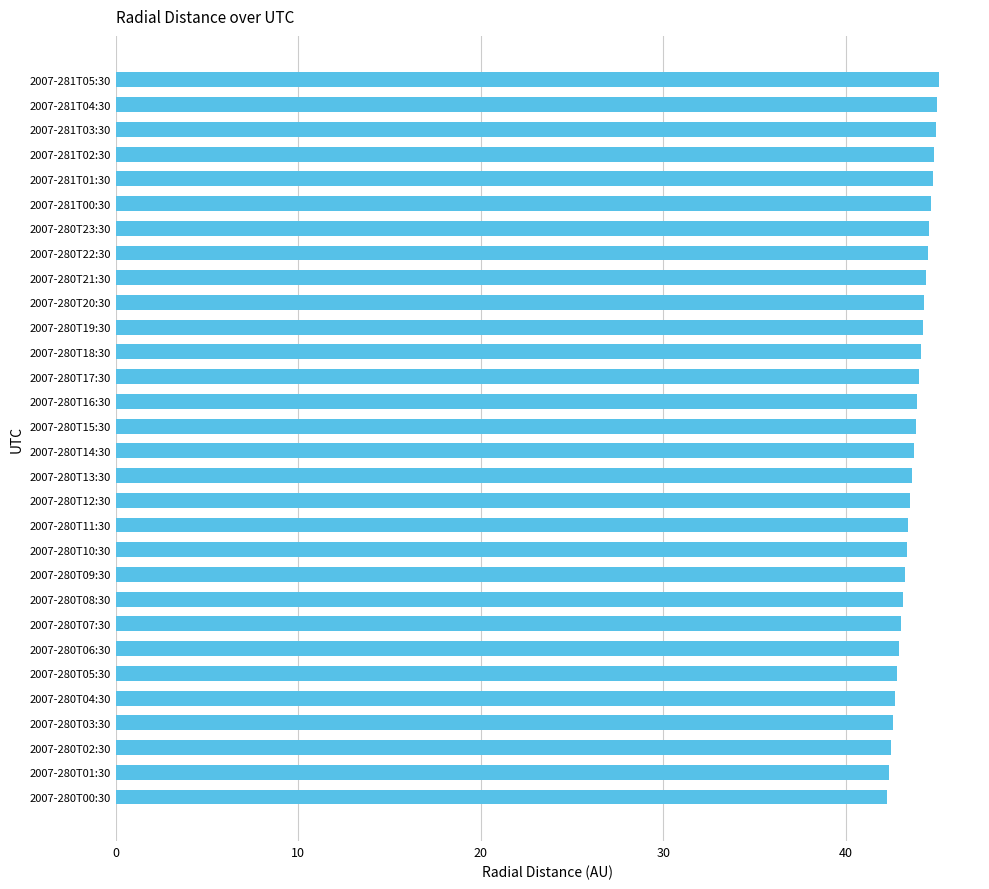

Between 2007-280T09:30 and 2007-281T04:30, which is larger?

2007-281T04:30